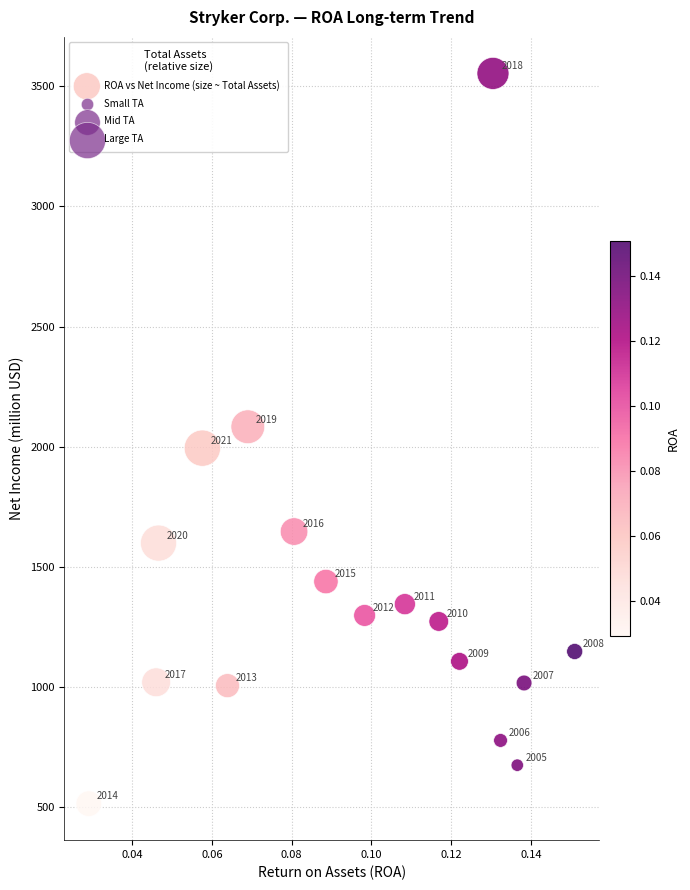

What Y value in the scatter plot is closest to 2034?

1994